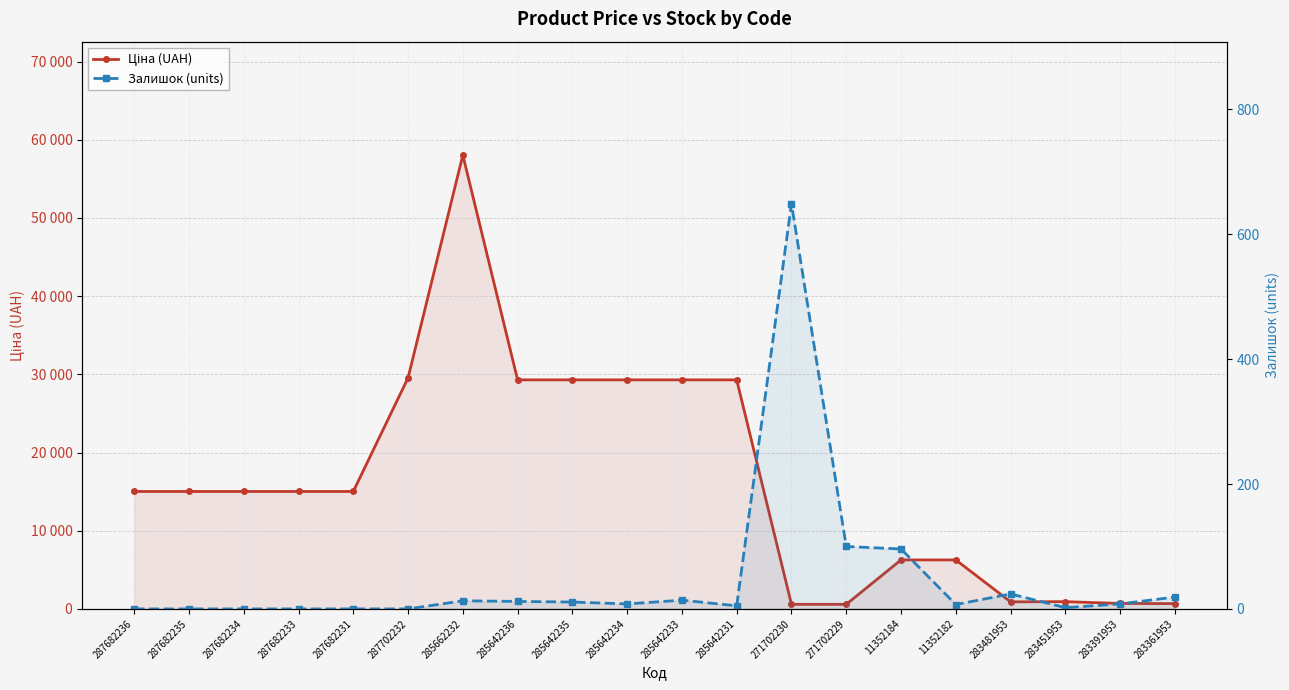

Reading right to left, extract all data points from this chart.

Ціна (UAH): 676.4	700.4	928.3	904.3	6266.7	6266.7	586.0	586.0	29294.9	29294.9	29294.9	29294.9	29294.9	58037.0	29548.9	15019.2	15019.2	15019.2	15019.2	15019.2
Залишок (units): 19.0	8.0	2.0	24.0	7.0	96.0	100.0	649.0	5.0	14.0	8.0	11.0	12.0	13.0	0.0	0.0	0.0	0.0	0.0	0.0